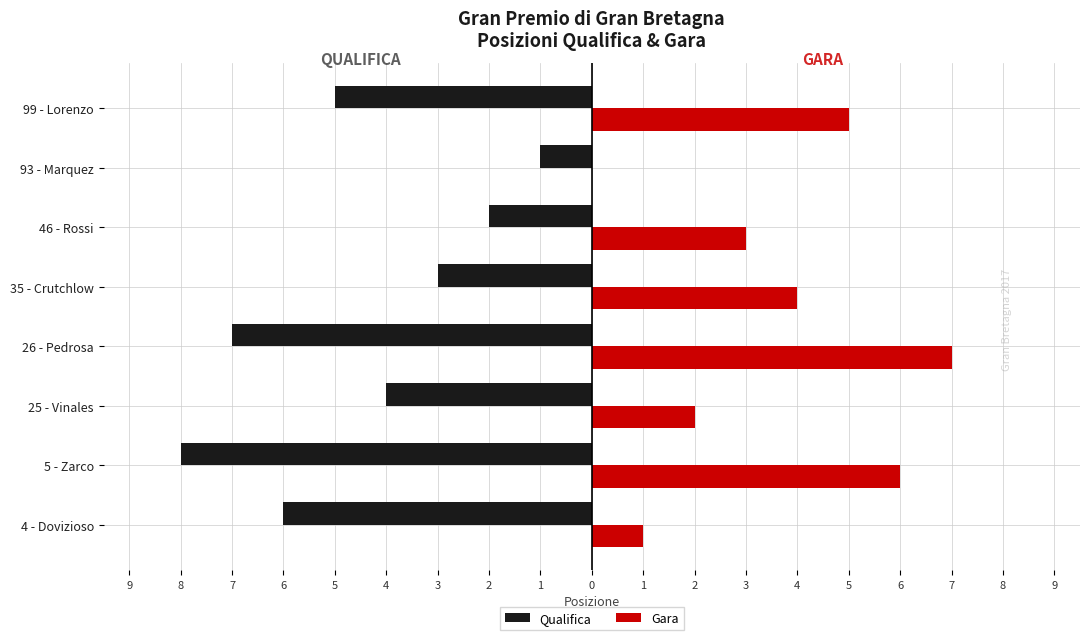

Which series has the widest spread of values?

Qualifica